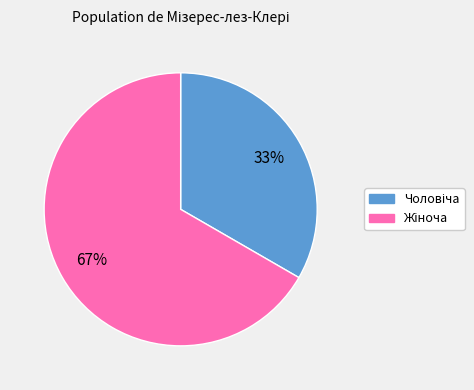

Is there any slice that represents more than half of the pie?

Yes